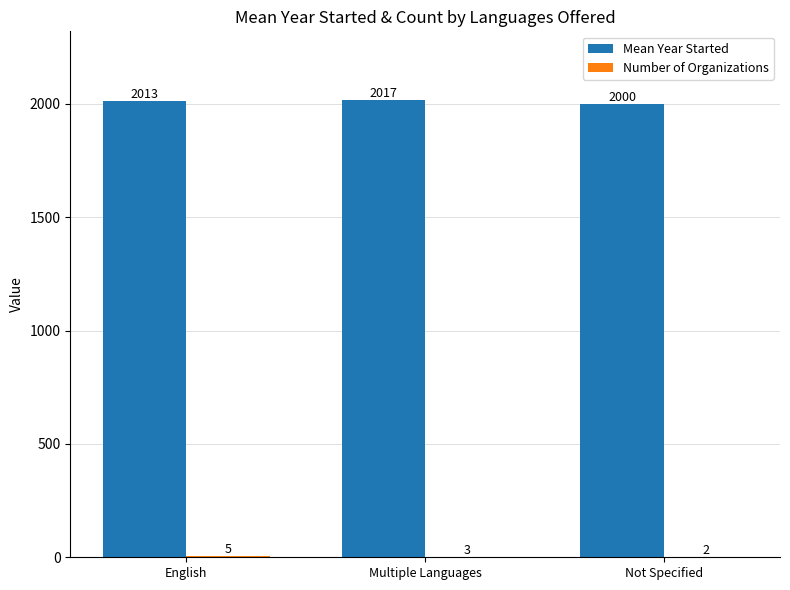

What is the total value across all series at English?

2018.6